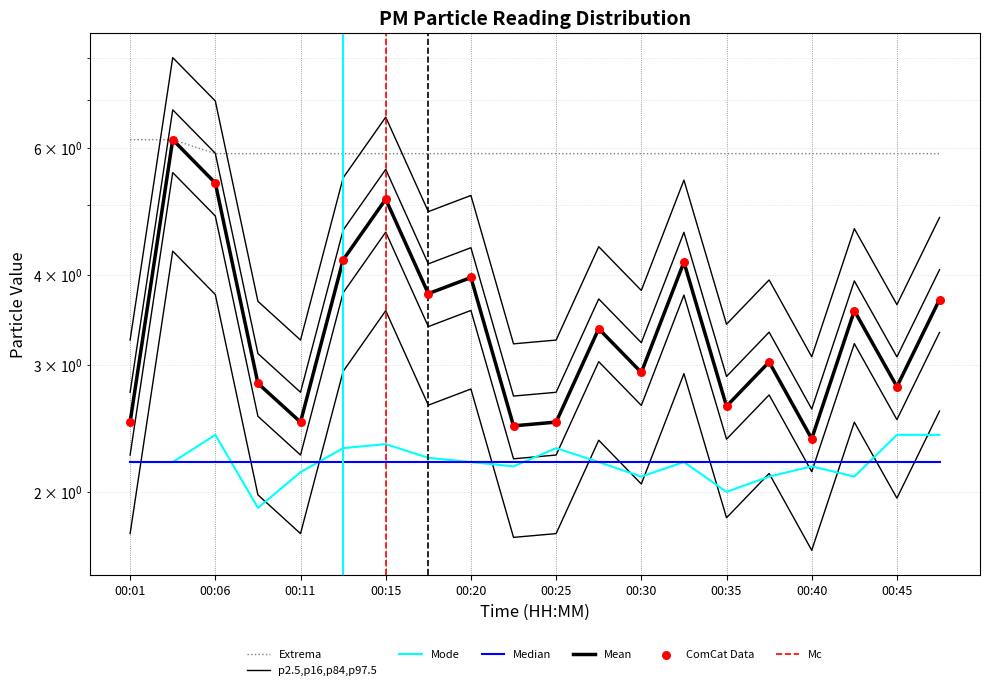

Is the value of P2 at 00:25 greater than the value of P1 at 00:01?

No